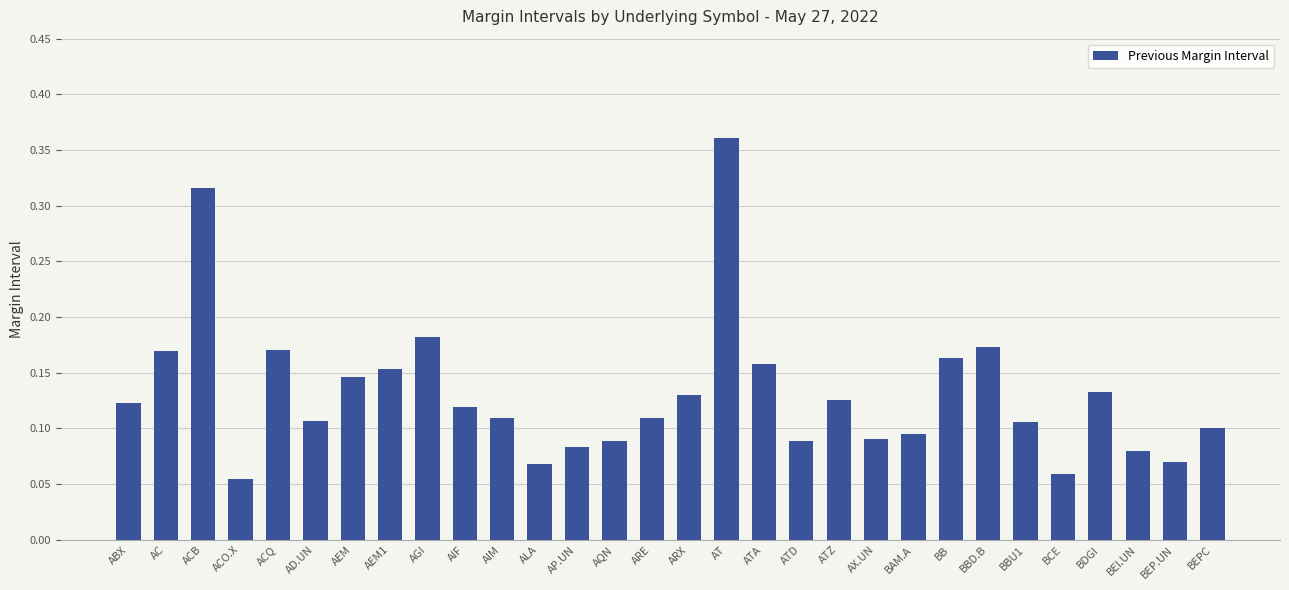

Which label corresponds to the smallest value in the chart?

ACO.X